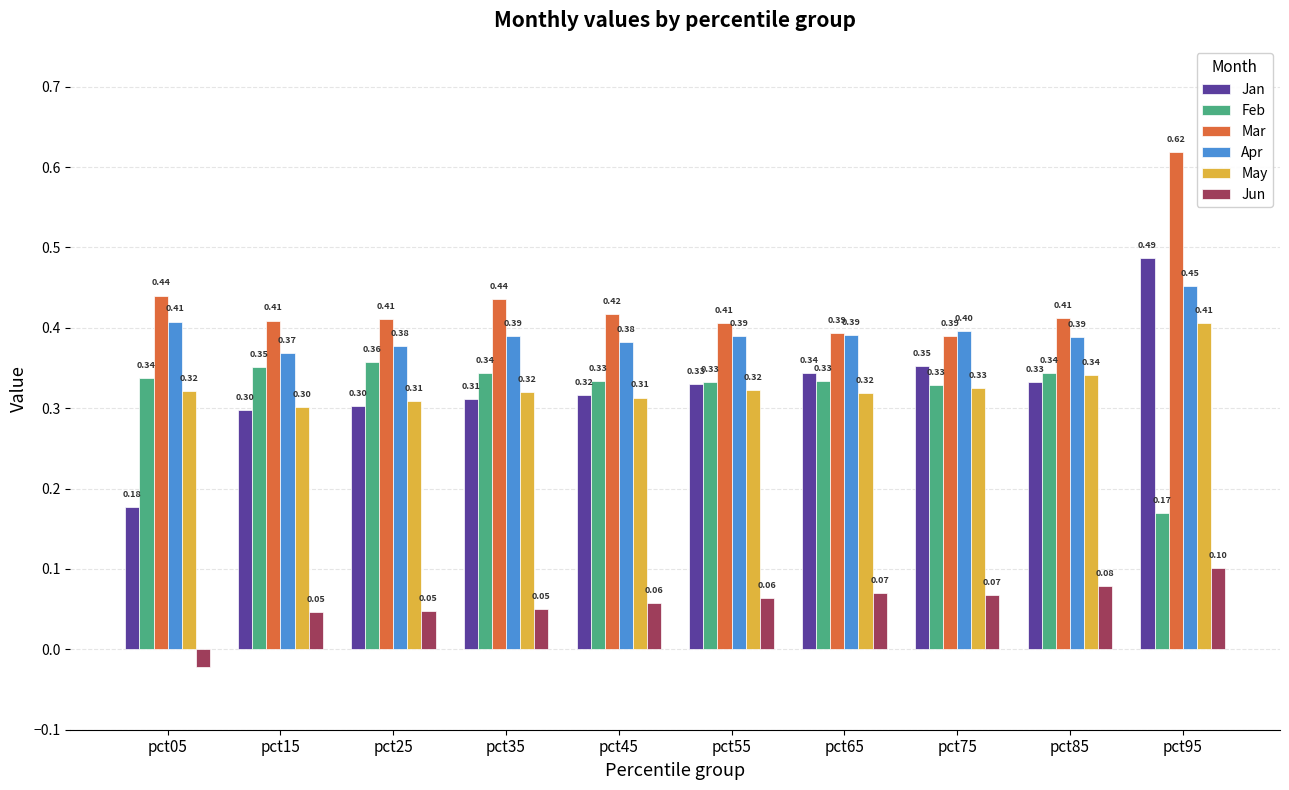

What is the value of the Jun bar at the 10th from the left?

0.1